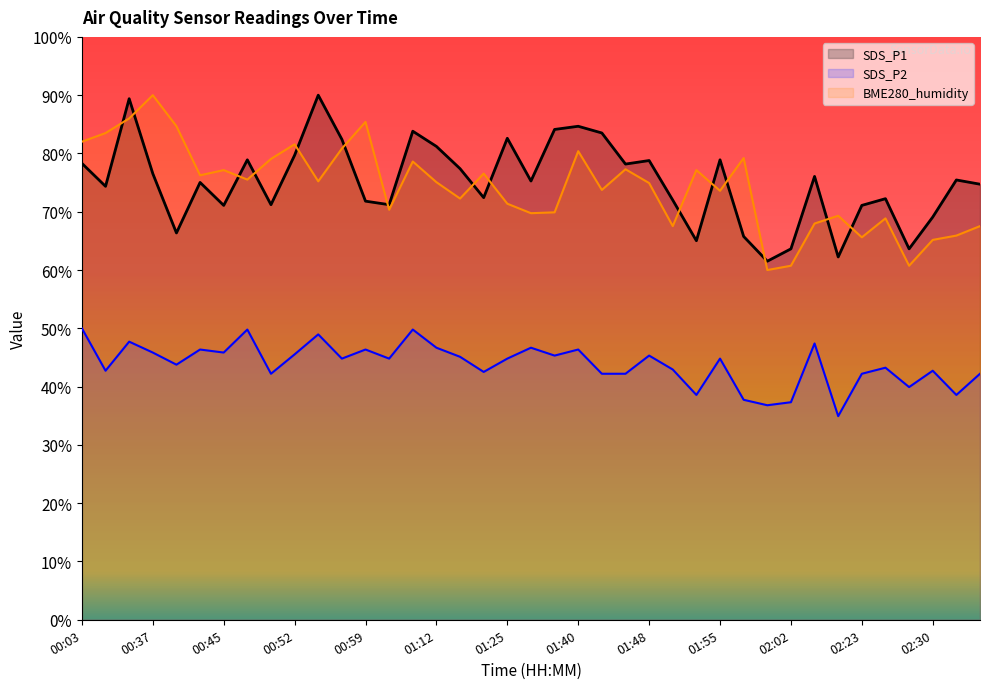

What is the approximate value of BME280_humidity at 00:47?

75.5